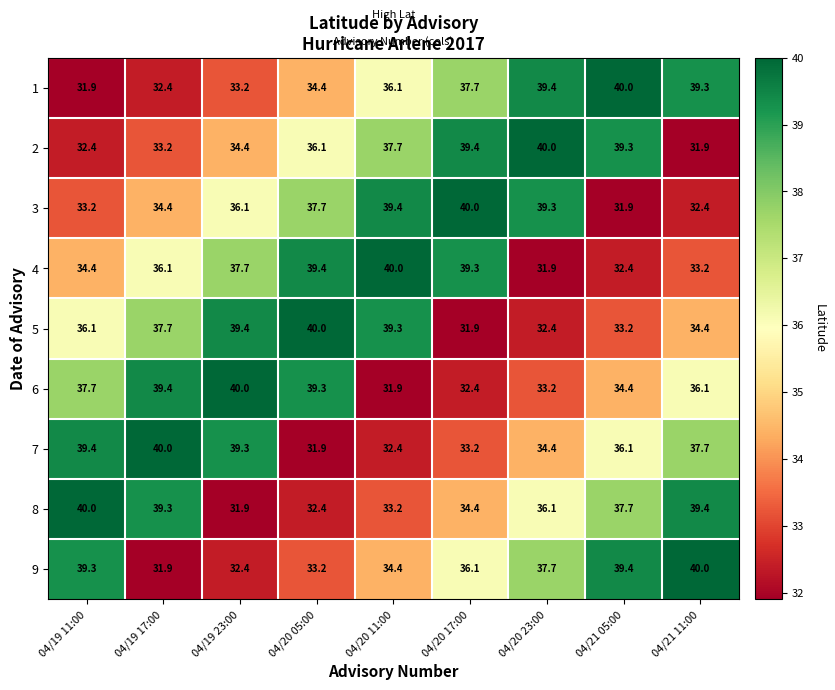

How many data points in 6 are above 36?

5